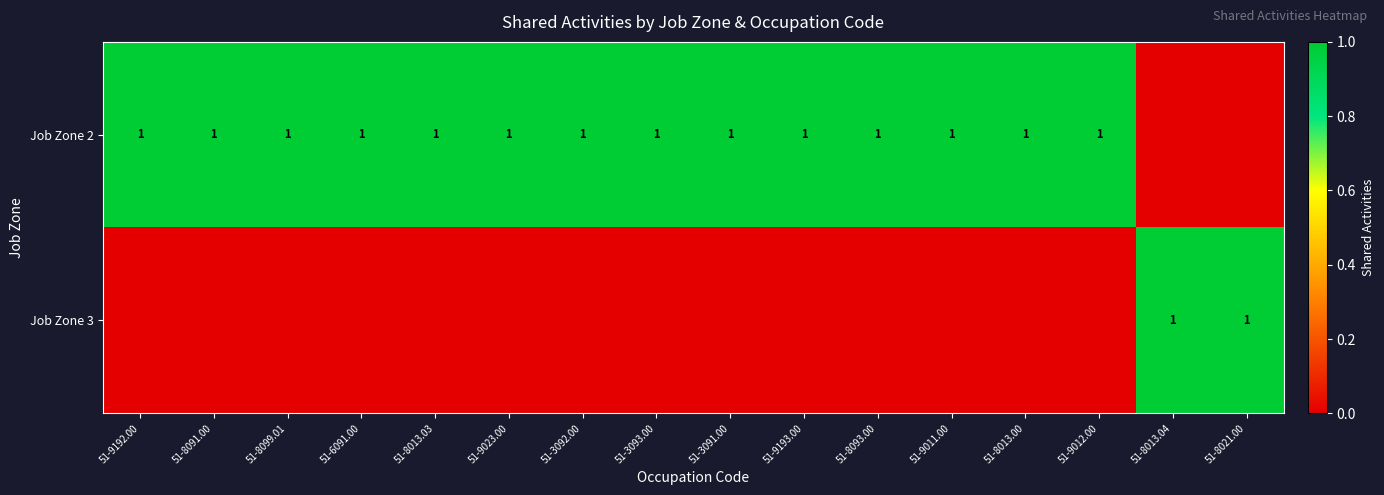

Is it true that Job Zone 3 equals 1 at 51-8013.04?

True